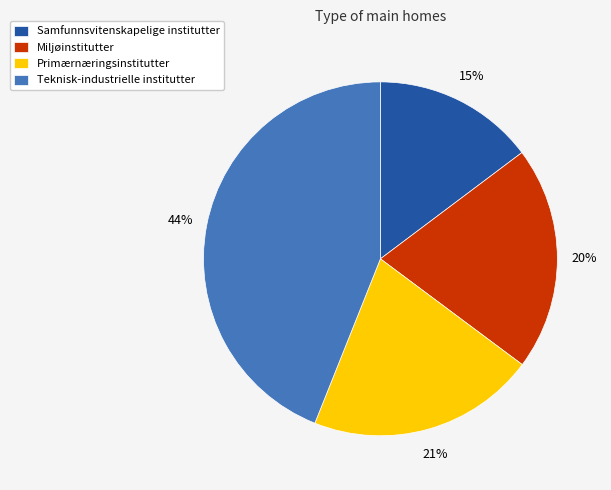

The Teknisk-industrielle institutter slice represents 31% of the pie. True or false?

False